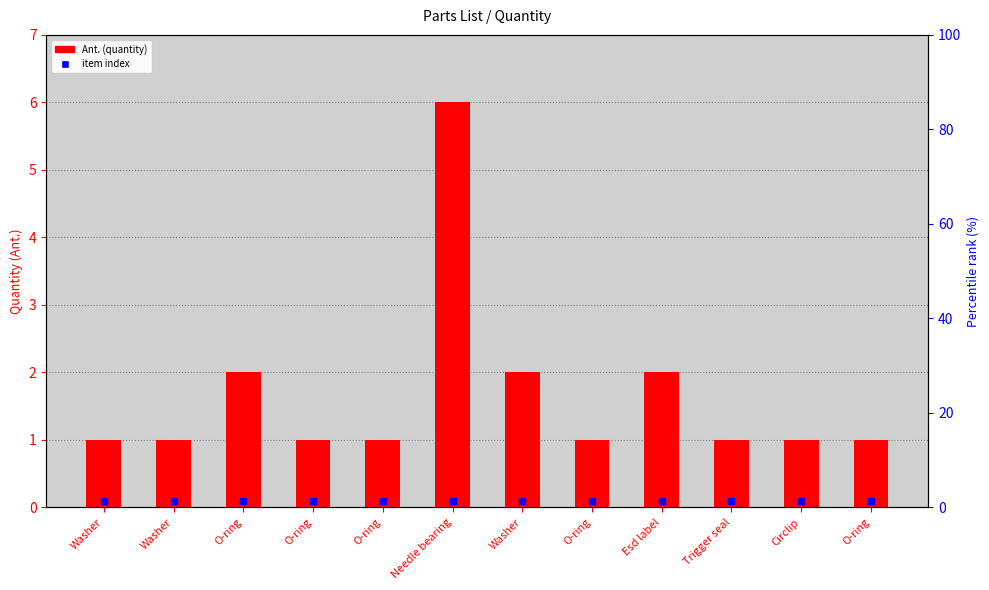

Which series contains the highest Y value?

Ant. (quantity)